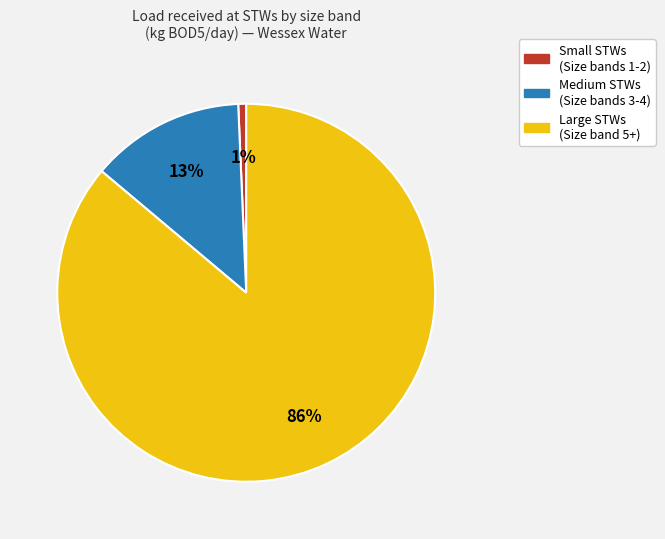

Is there any slice that represents more than half of the pie?

Yes